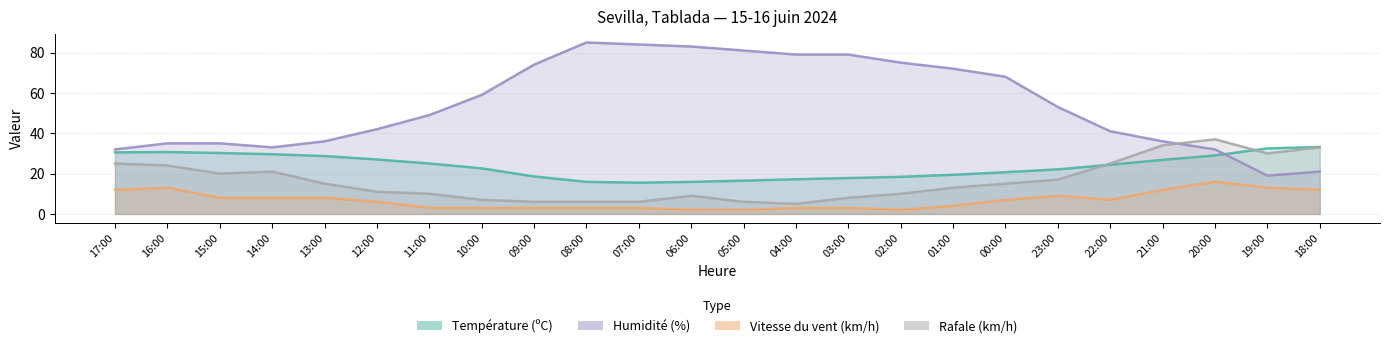

What is the total value across all series at 20:00?

114.0